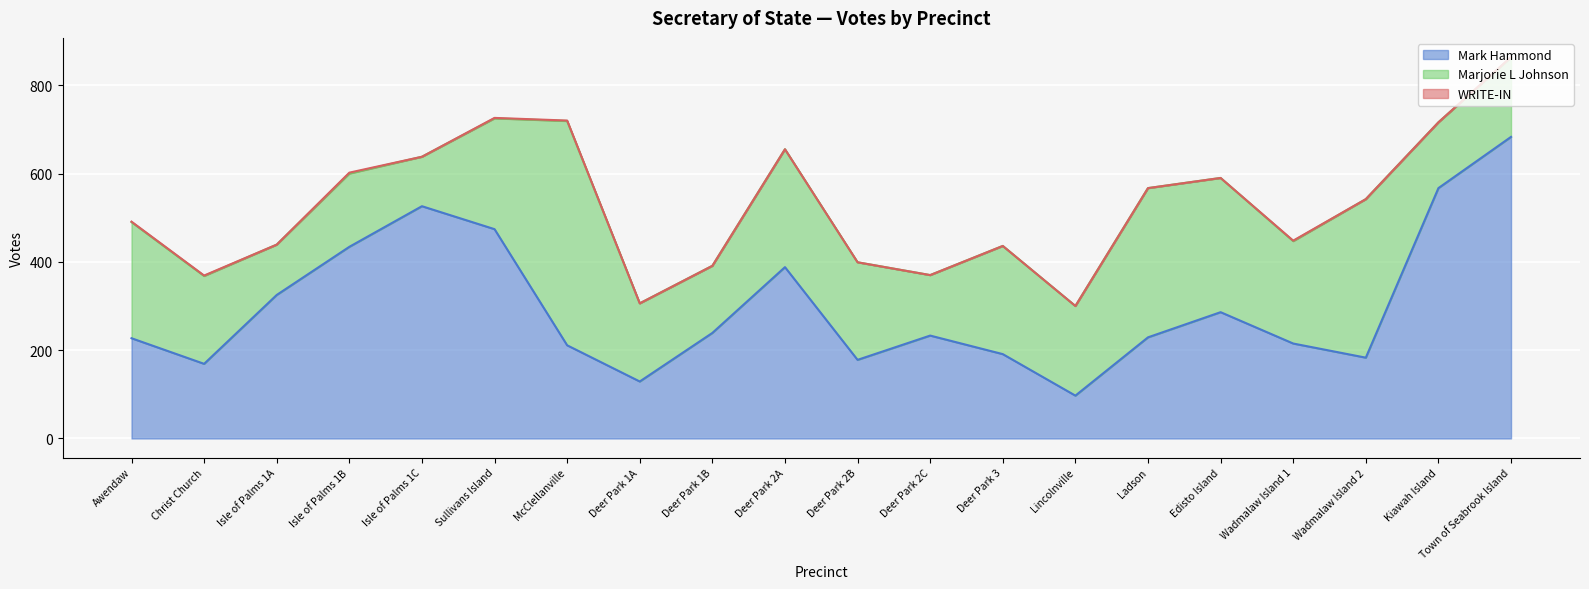

True or false: Mark Hammond and WRITE-IN cross at least once.

False